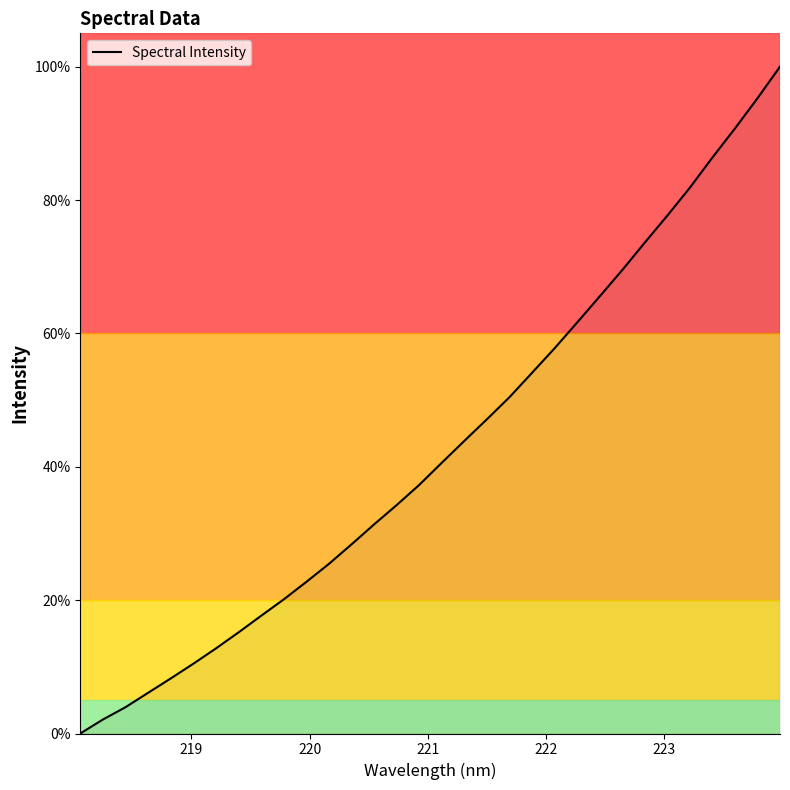

What is the greatest value displayed?

100.0